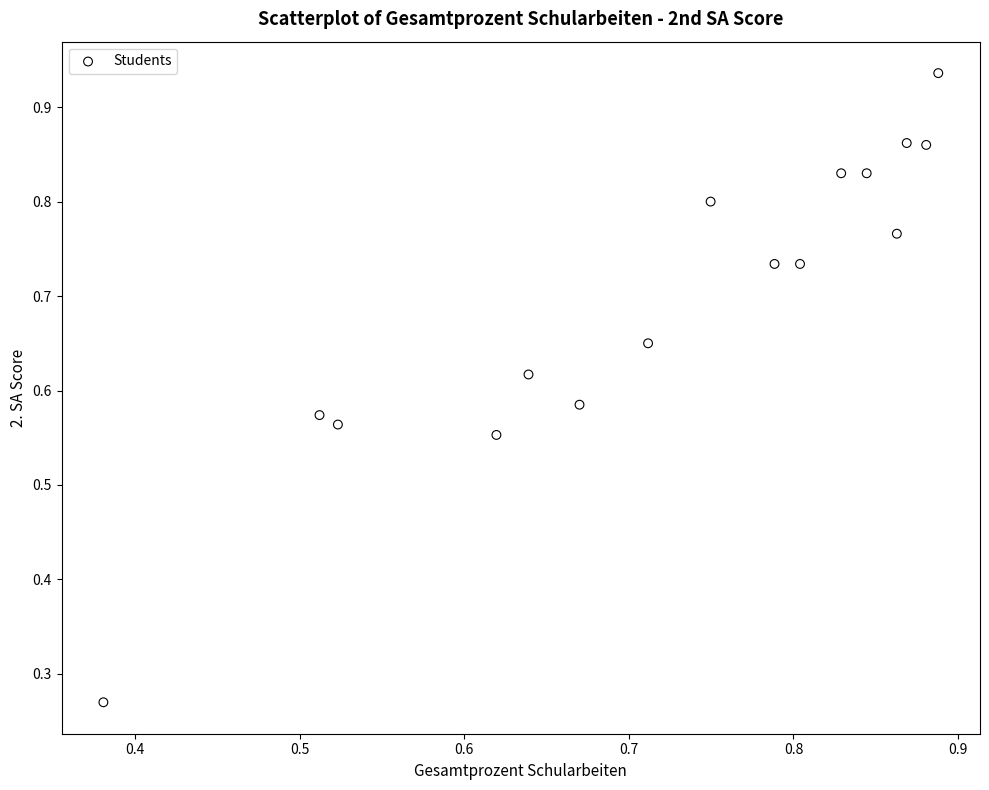

What is the range of X values (max minus min)?

0.5